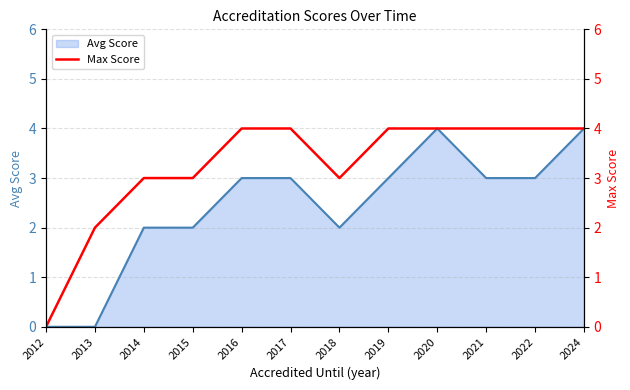

Does the chart display data point markers on the line(s)?

No